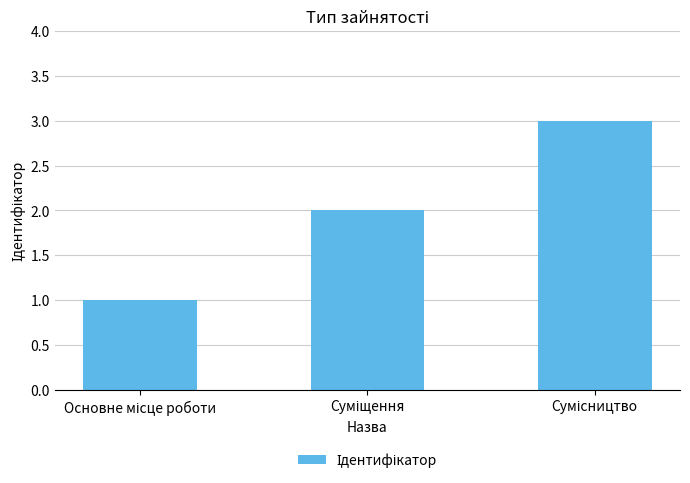

What is the maximum value shown in the chart?

3